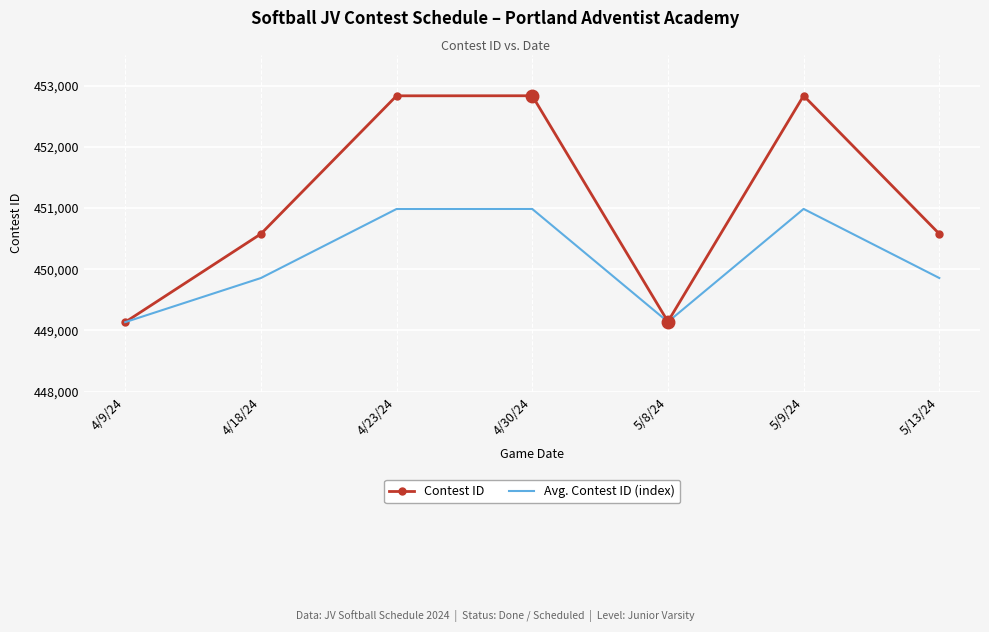

In Avg. Contest ID (index), how many points are lower than both neighbors (excluding endpoints)?

1